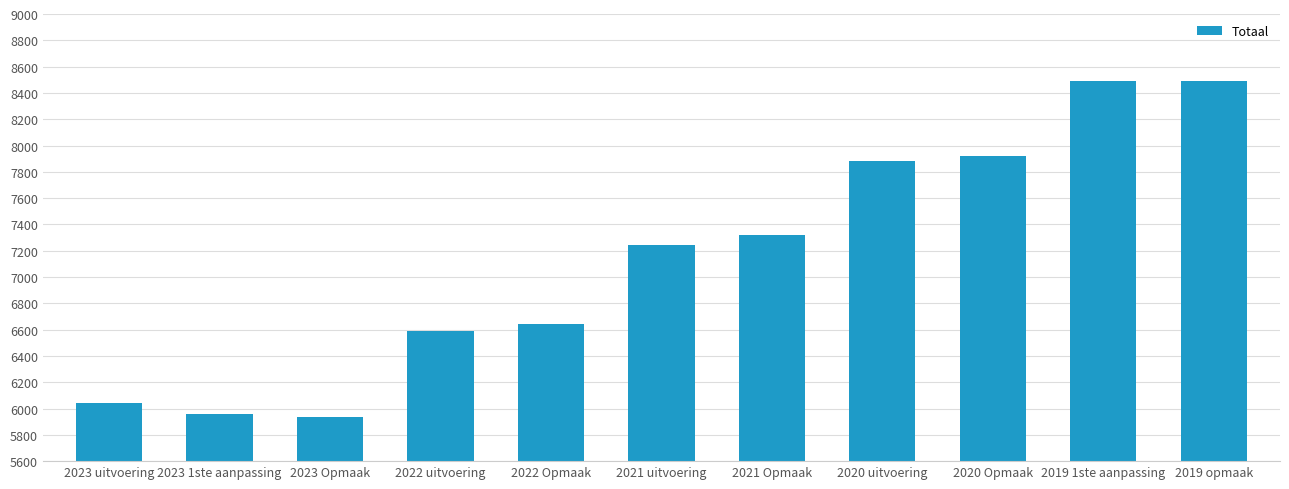

The value at 2021 uitvoering is 11131. True or false?

False